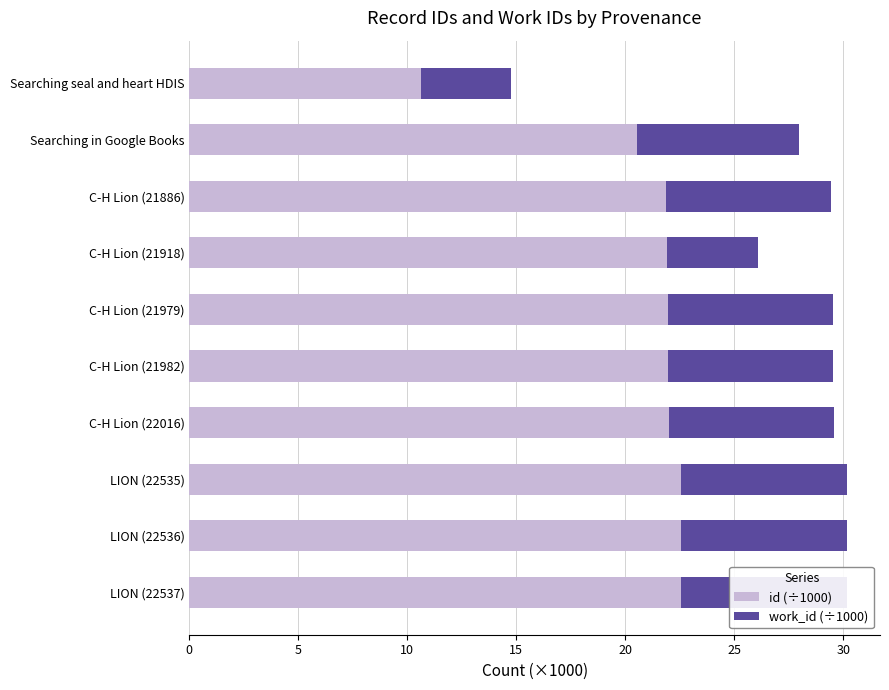

Reading left to right, transcribe all the data shown in this chart.

id (÷1000): 10.6	20.5	21.9	21.9	22.0	22.0	22.0	22.5	22.5	22.5
work_id (÷1000): 4.1	7.4	7.6	4.2	7.6	7.6	7.6	7.6	7.6	7.6